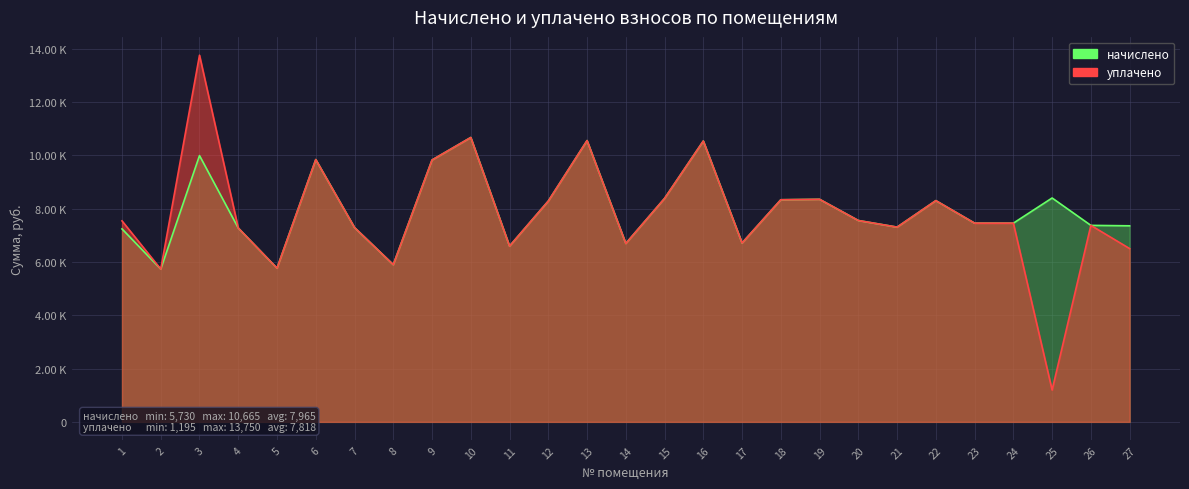

Which category has the highest value in the начислено series?

10